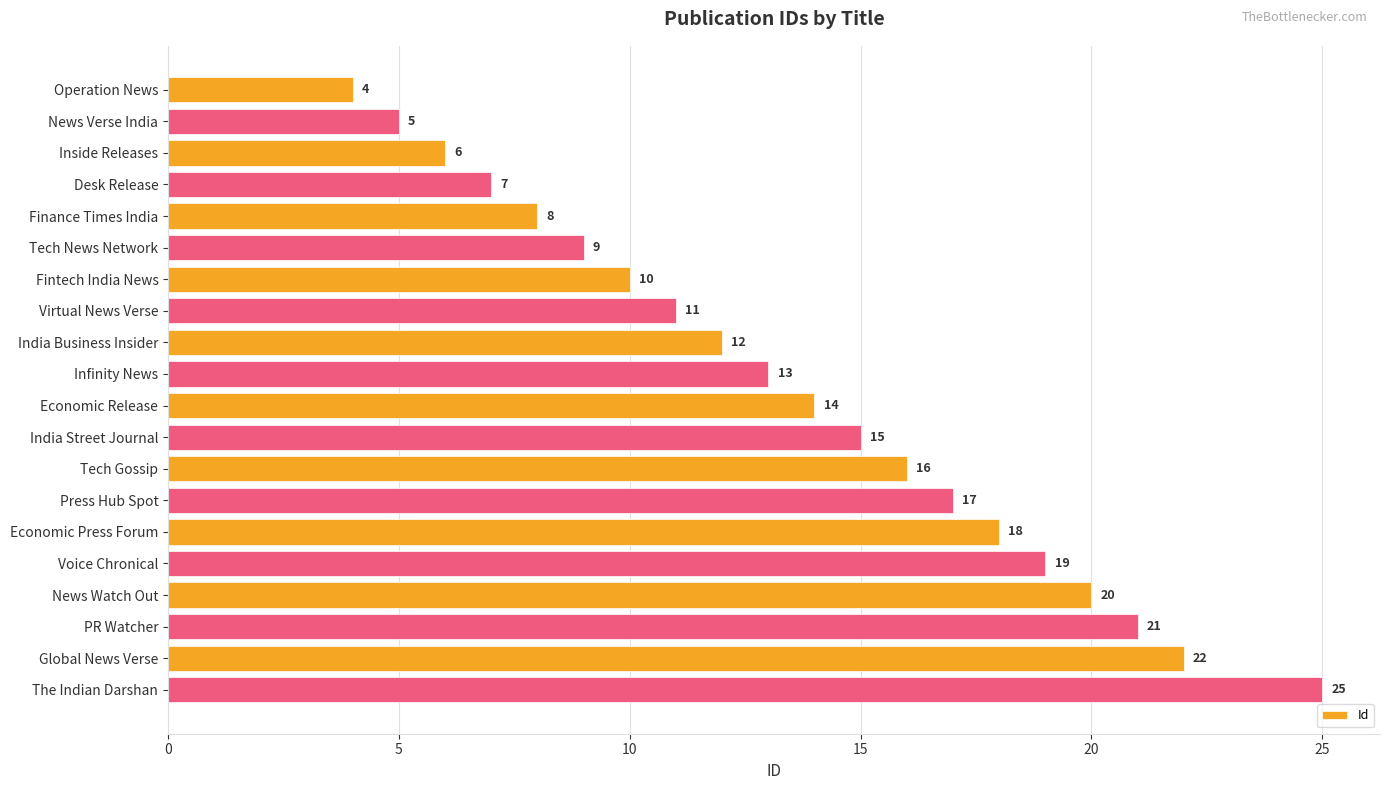

Which has a higher value, Economic Release or Voice Chronical?

Voice Chronical